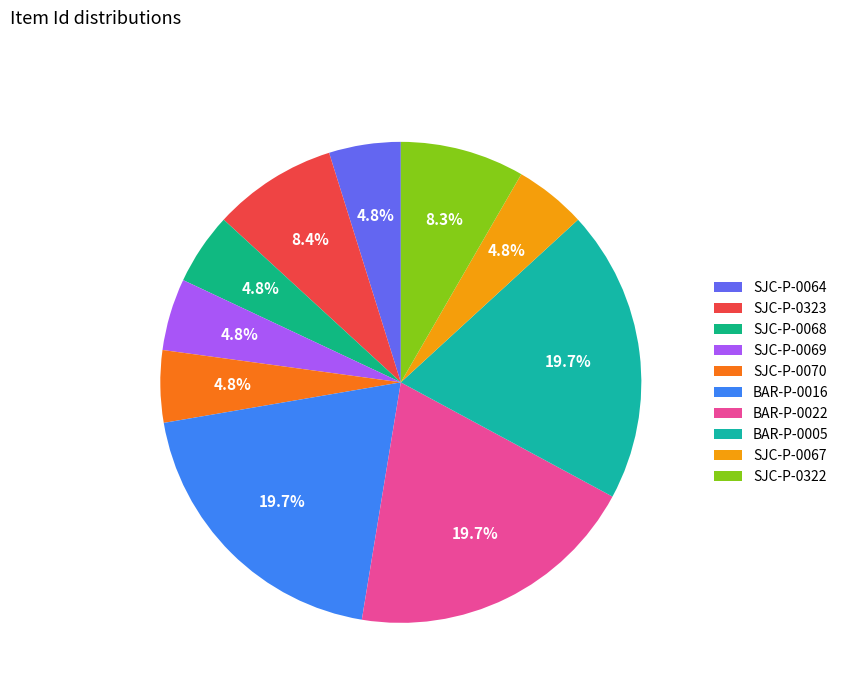

To the nearest percent, what is the difference between the largest and smallest slice percentages?

15%